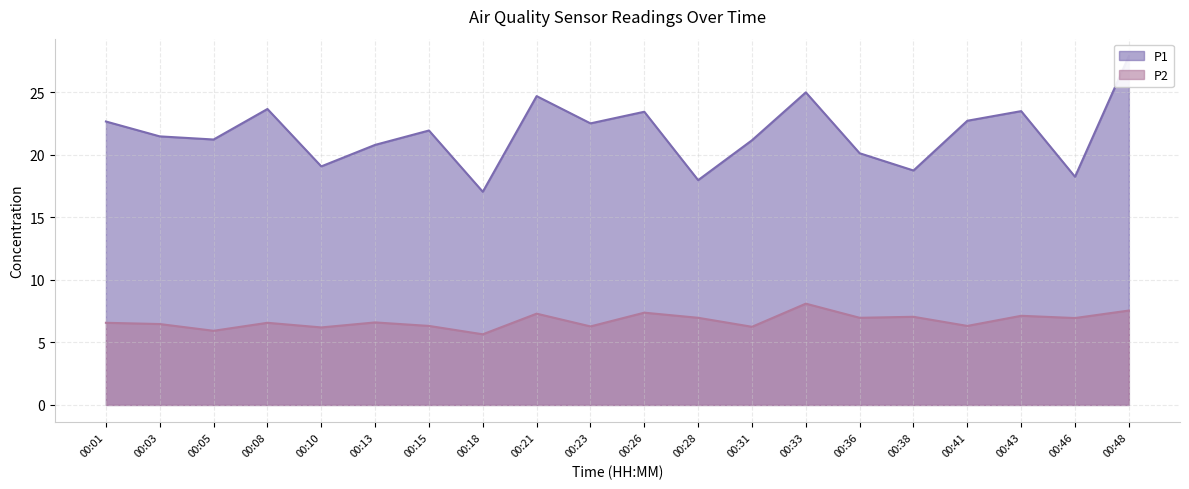

Which category has the lowest value across all series?

00:18